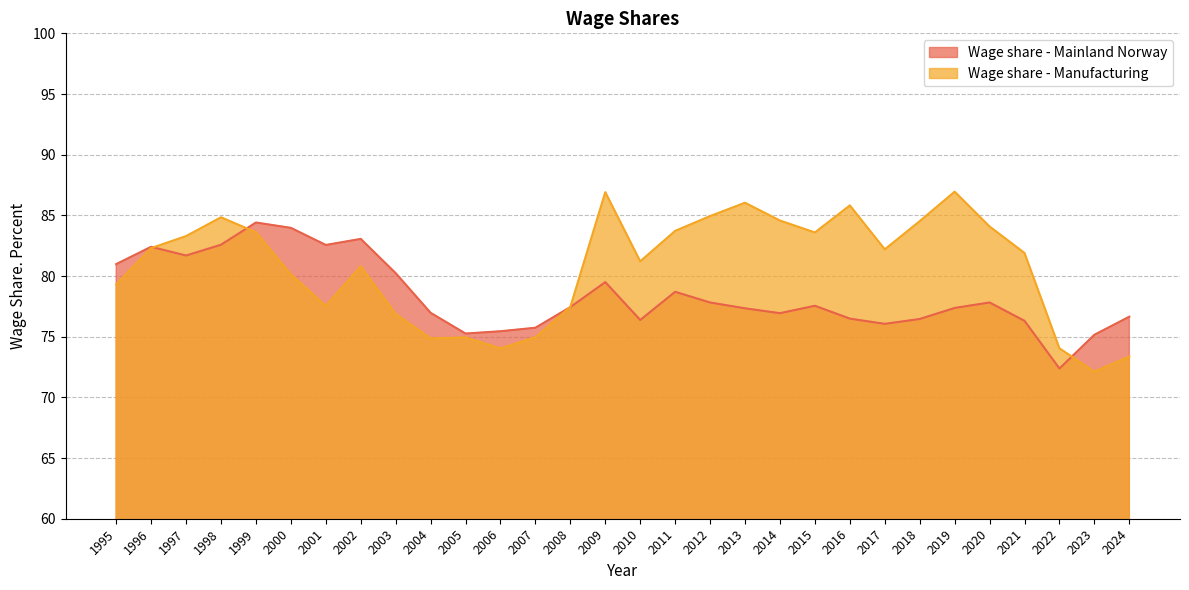

Which series changed the most between 2001 and 2012?

Wage share - Manufacturing